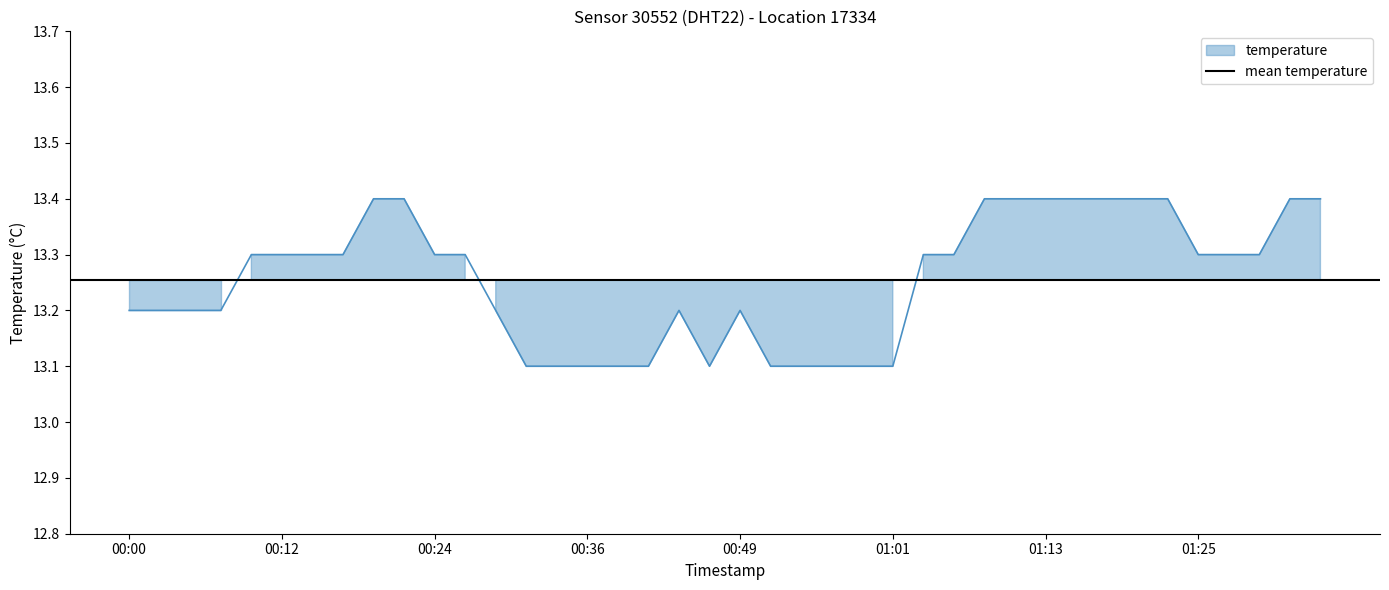

What is the sum of all values?

530.2